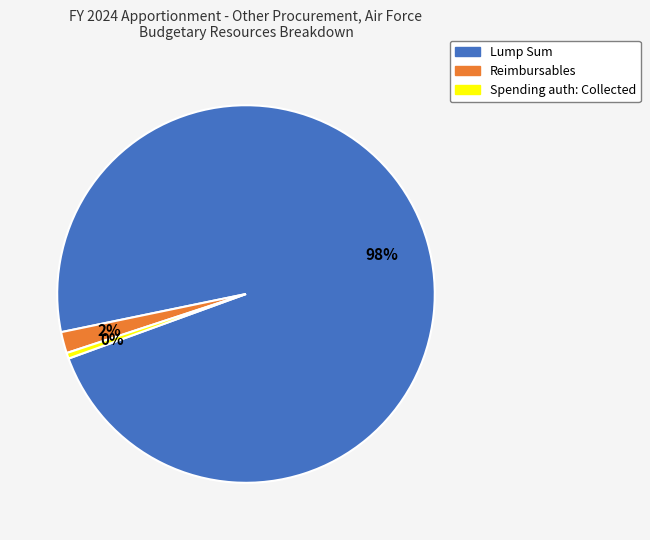

What is the ratio of the value at Lump Sum to the value at Spending auth: Collected?

197.9